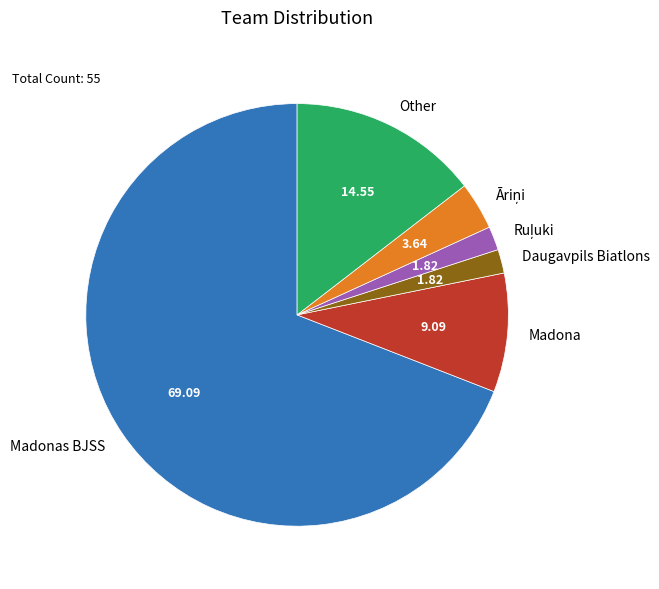

Which has a higher value, Other or Madonas BJSS?

Madonas BJSS